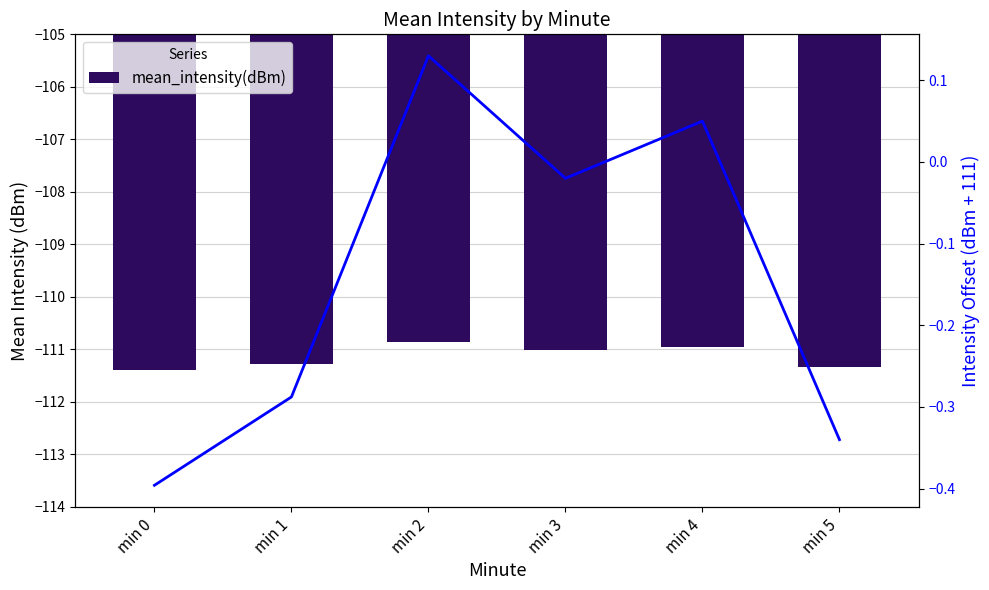

At how many categories does at least one series exceed -5?

6